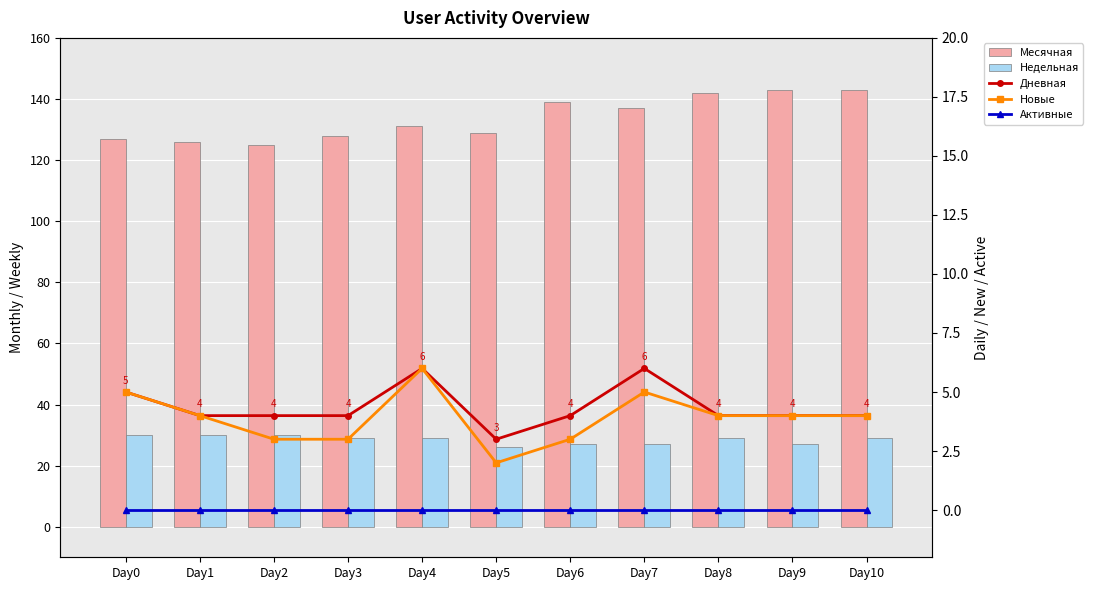

Which has a higher value, Day5 or Day9?

Day9